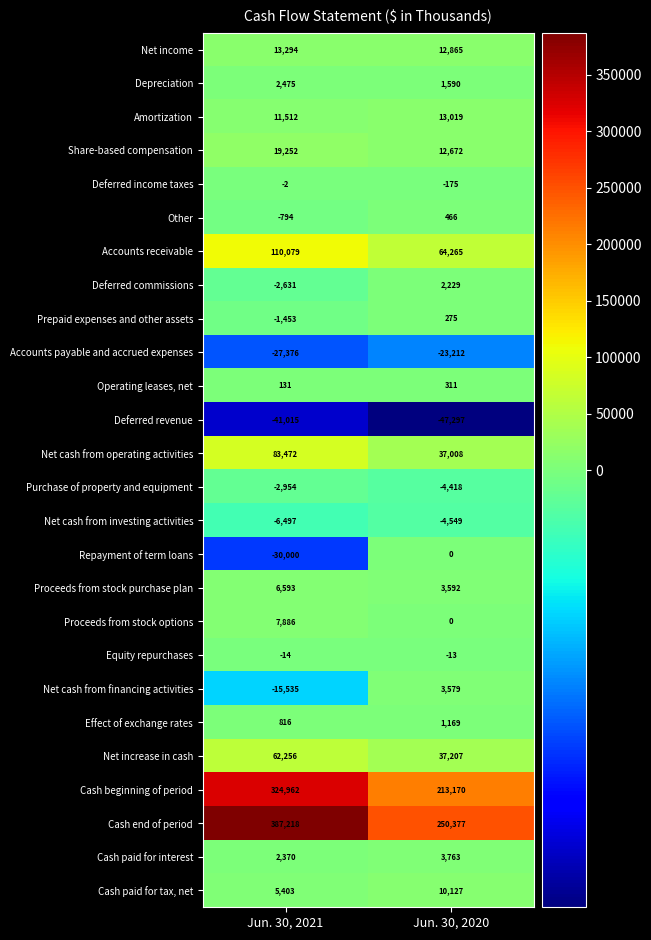

The value of Net cash from financing activities at Jun. 30, 2021 is -15535. True or false?

True